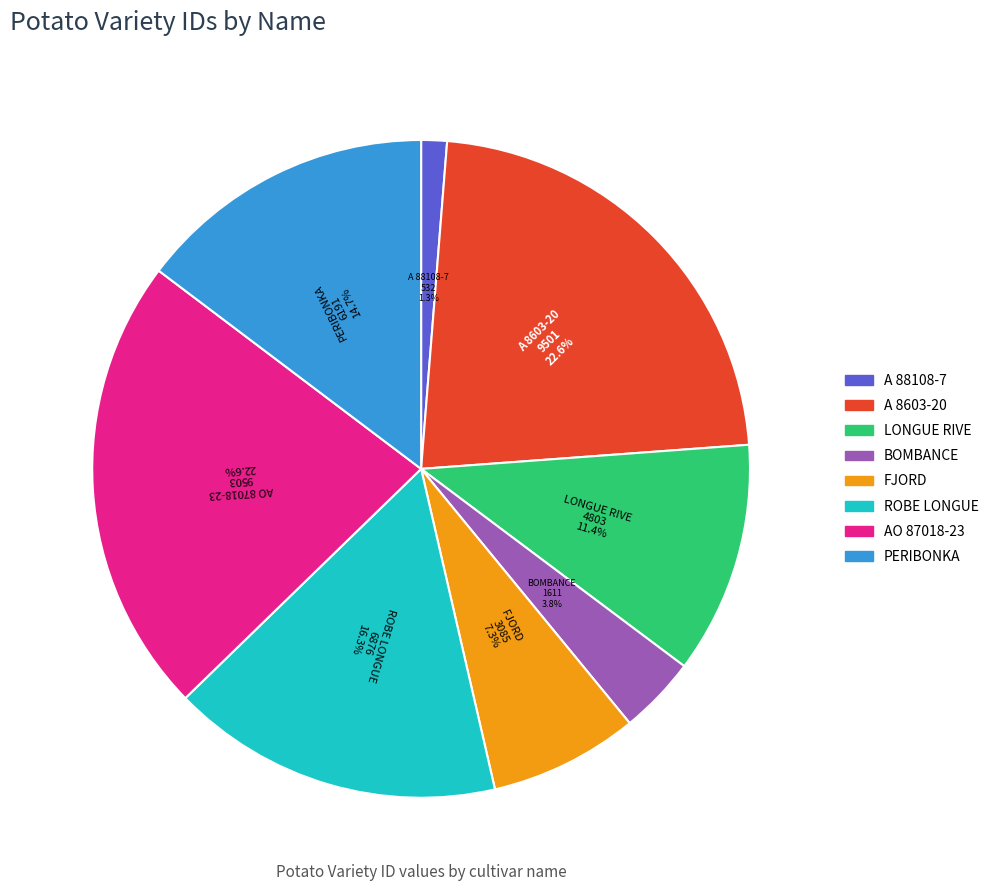

What is the smallest slice in the pie chart?

A 88108-7